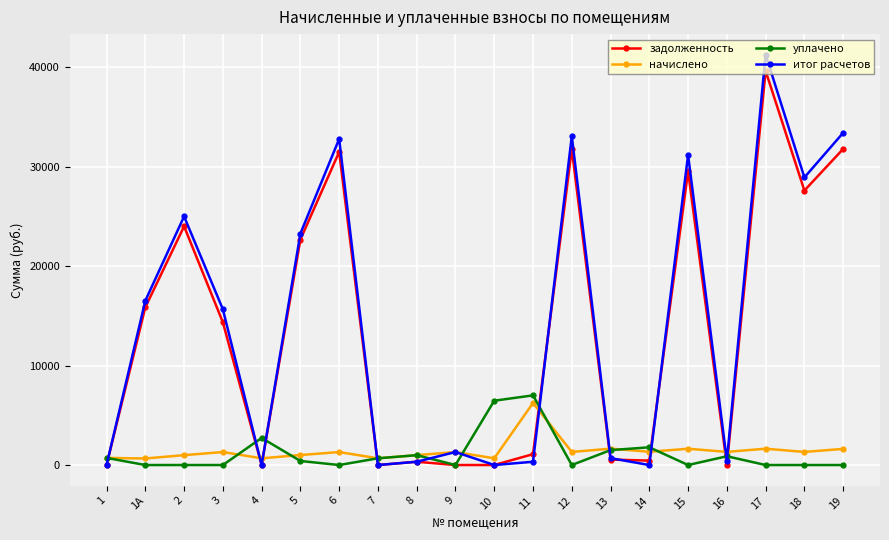

The value of уплачено at 11 is 2807.7. True or false?

False